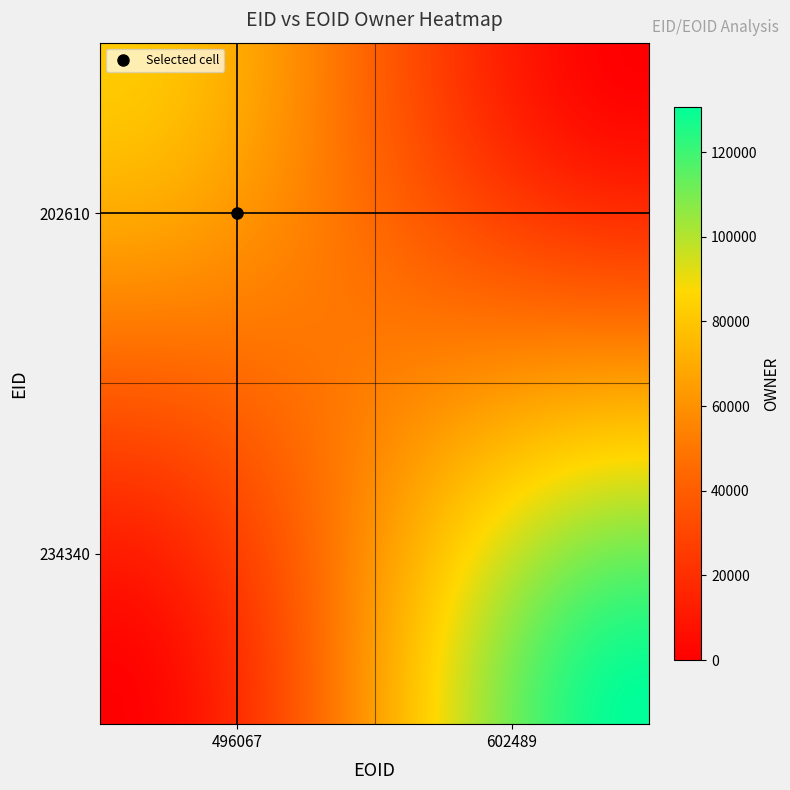

How many series are shown in this chart?

40